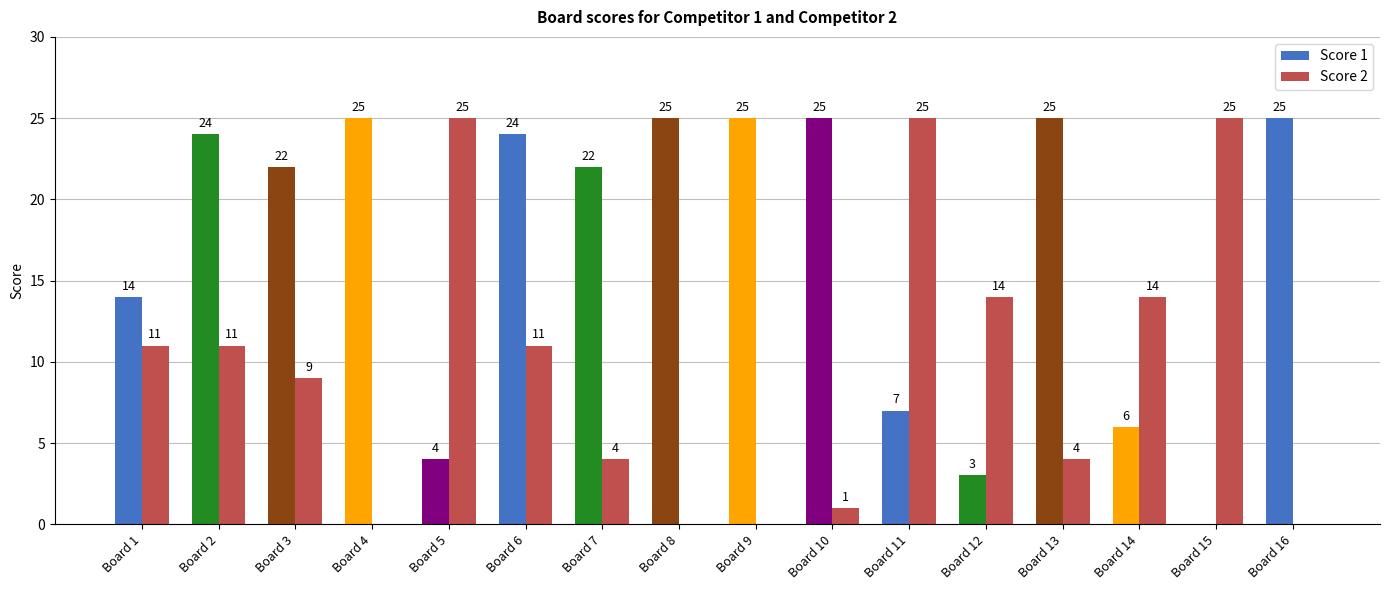

What is the maximum value shown in the chart?

25